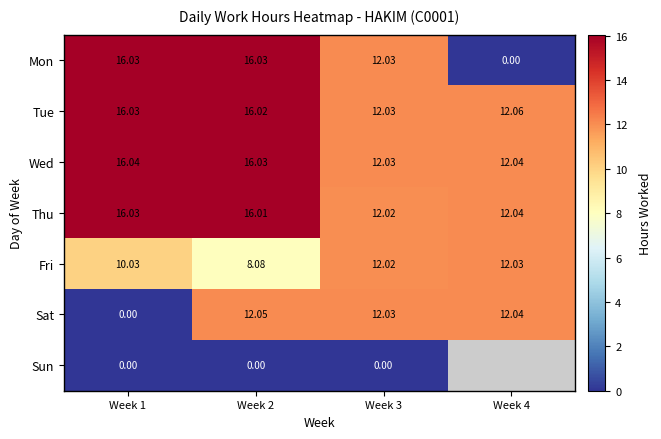

At which category does the chart reach its peak across all series?

Week 1